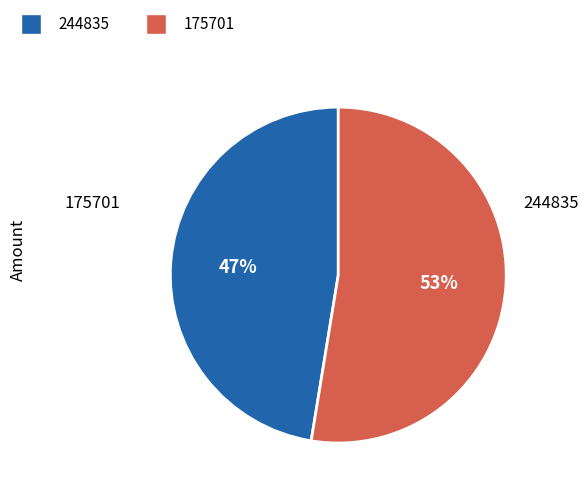

How many segments does this pie chart have?

2